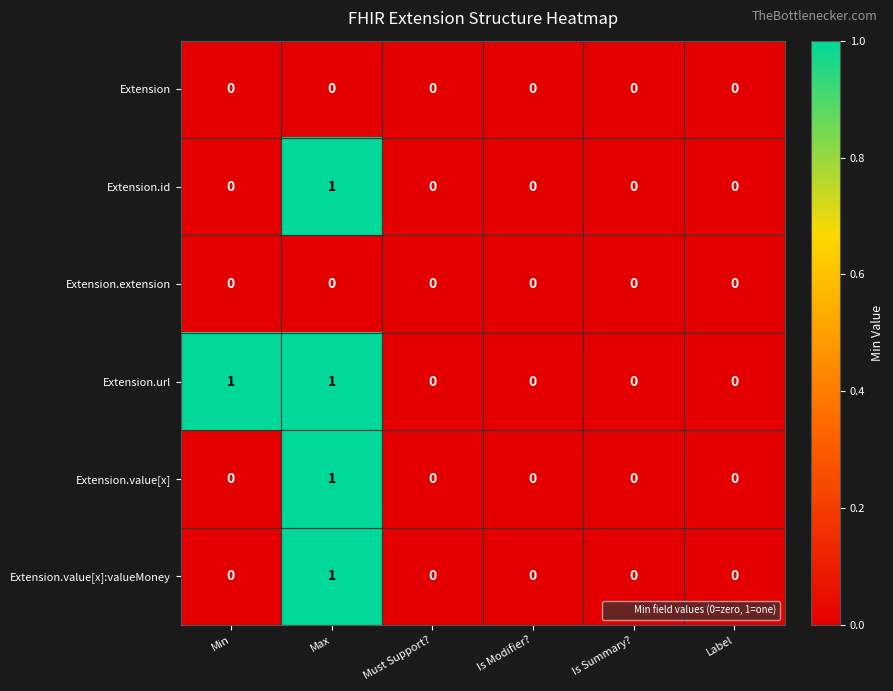

Which category has the highest value in the Extension.value[x]:valueMoney series?

Max